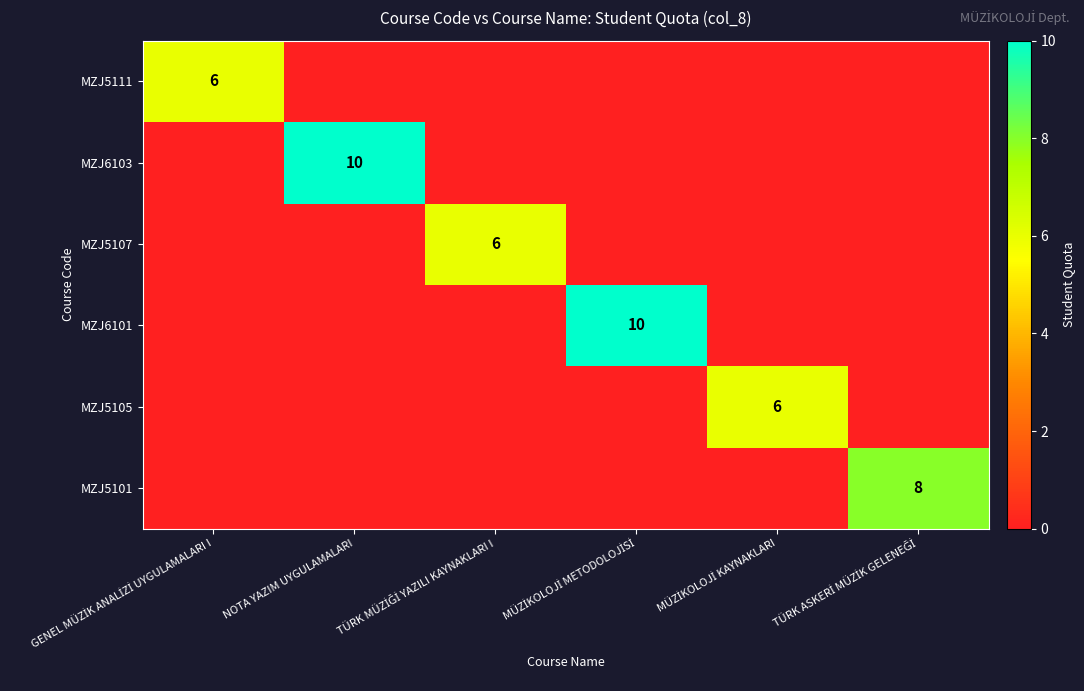

How many MZJ5107 values are between 0 and 1?

5